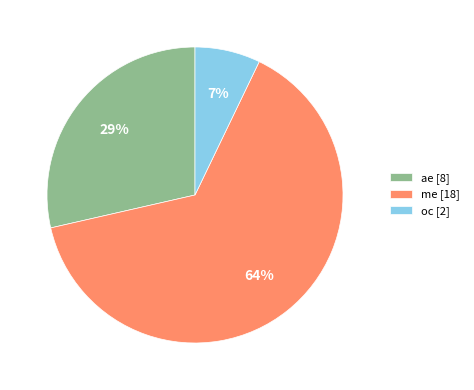

Is it true that oc is 7% of the pie?

True